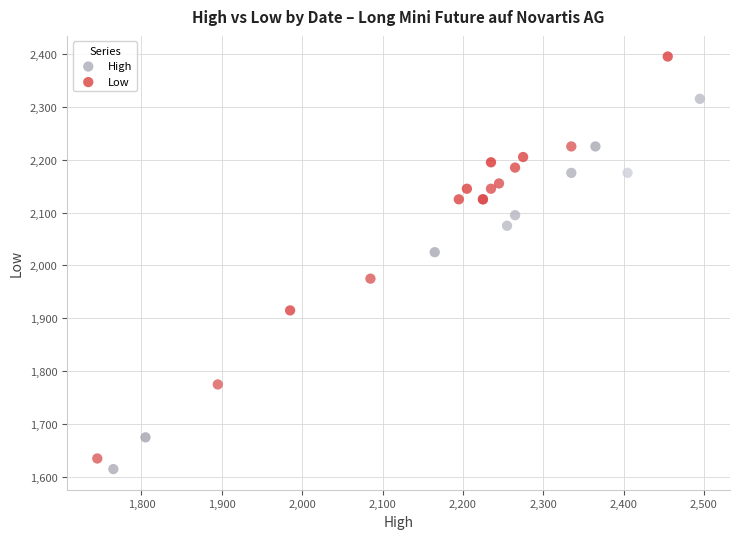

Which series has the widest spread of Y values?

High